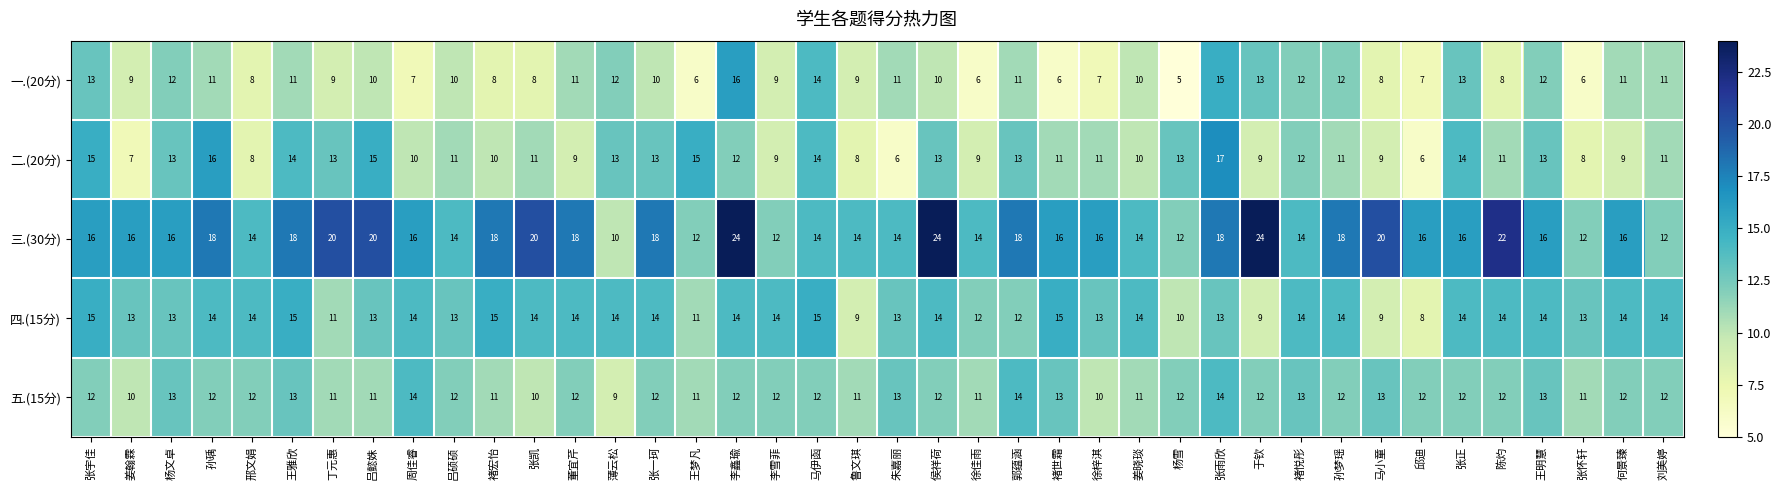

Which series has the widest spread of values?

三.(30分)